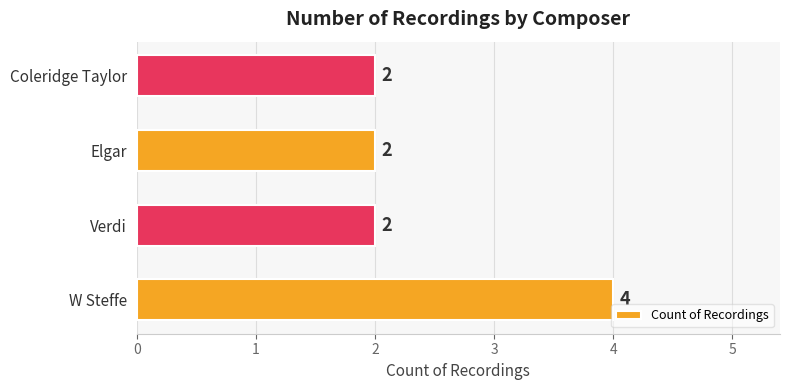

Reading bottom to top, transcribe all the data shown in this chart.

W Steffe=4	Verdi=2	Elgar=2	Coleridge Taylor=2